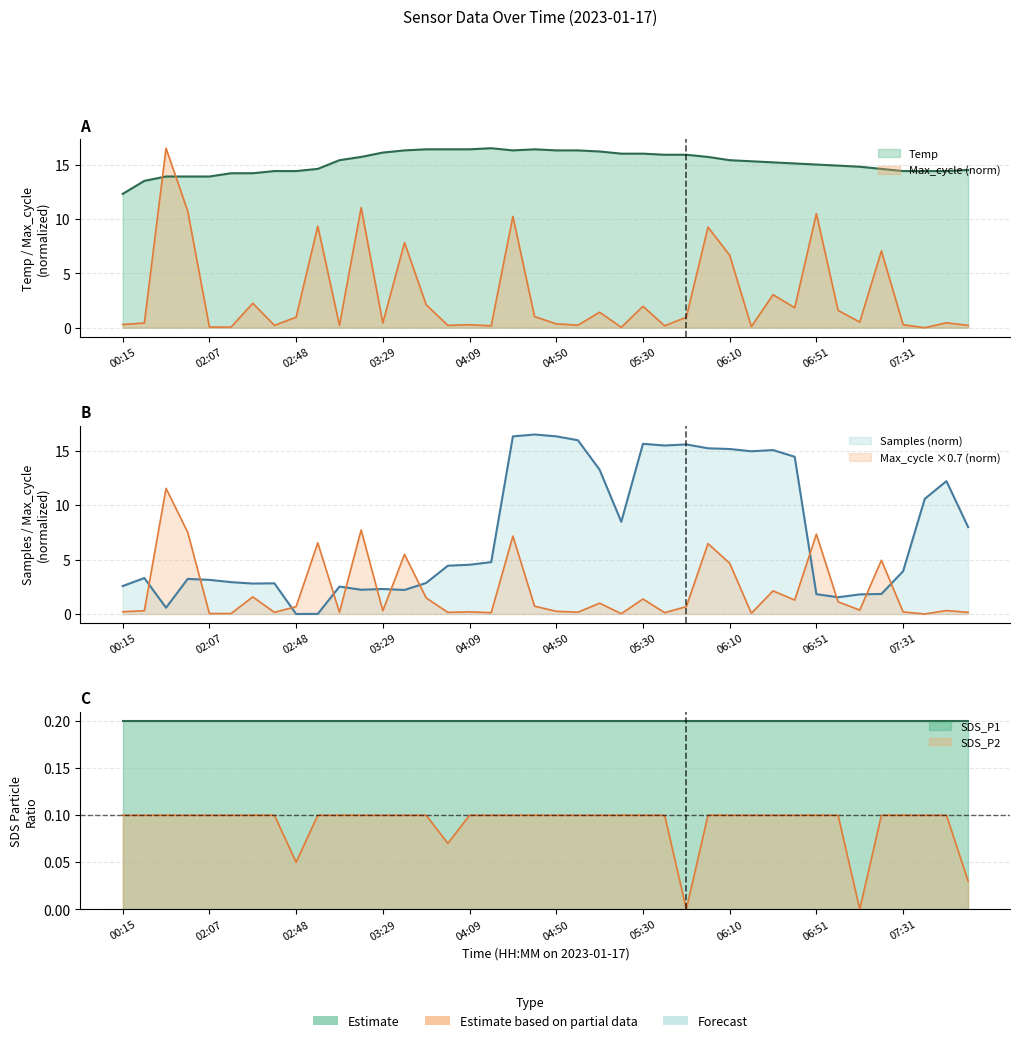

Where is the first local minimum for SDS_P2?

02:48